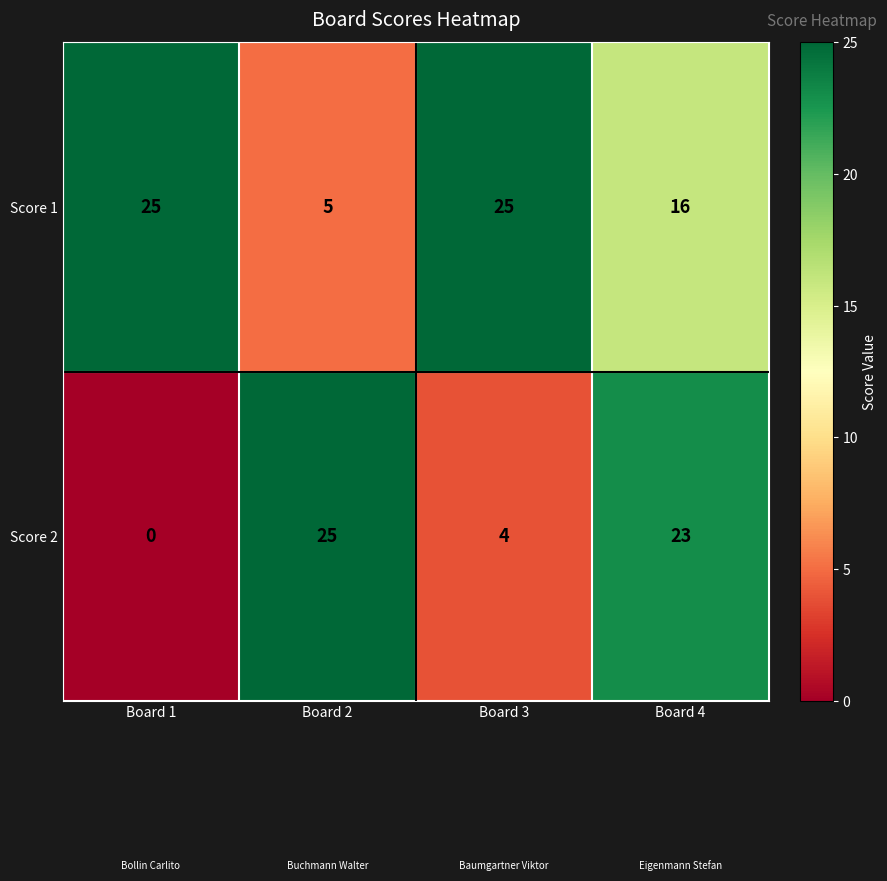

Reading left to right, extract all data points from this chart.

Score 1: Board 1=25	Board 2=5	Board 3=25	Board 4=16
Score 2: Board 1=0	Board 2=25	Board 3=4	Board 4=23